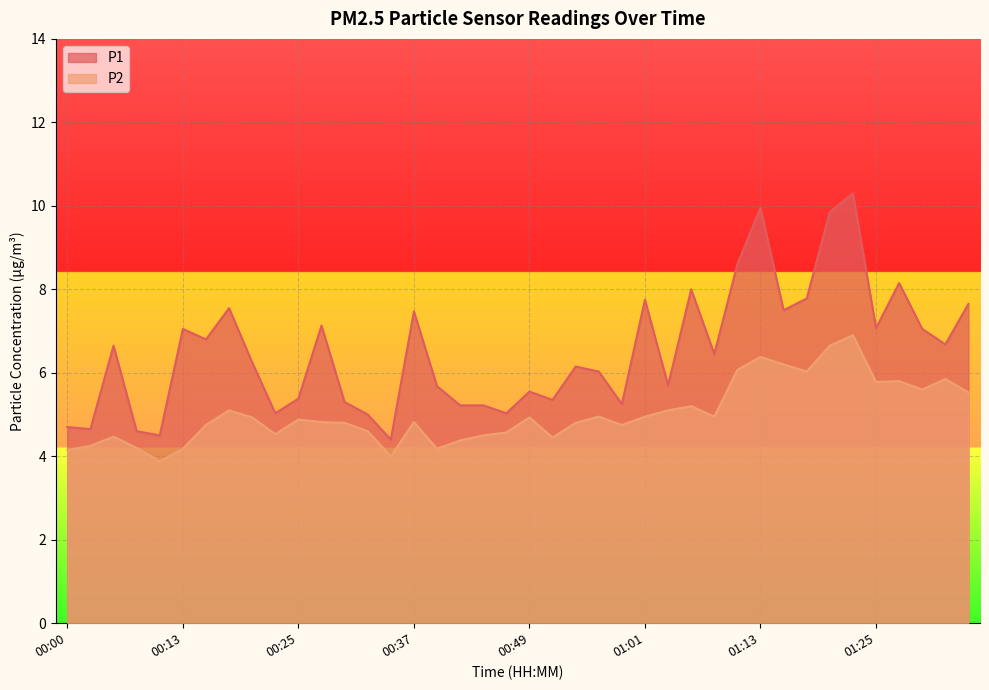

List the labels in order of P1 value, smallest first.

00:34, 00:10, 00:08, 00:03, 00:00, 00:32, 00:22, 00:47, 00:42, 00:44, 00:59, 00:29, 00:51, 00:25, 00:49, 00:39, 01:03, 00:56, 00:54, 00:20, 01:08, 00:05, 01:33, 00:15, 00:13, 01:30, 01:25, 00:27, 00:37, 01:16, 00:17, 01:35, 01:01, 01:18, 01:06, 01:28, 01:11, 01:21, 01:13, 01:23